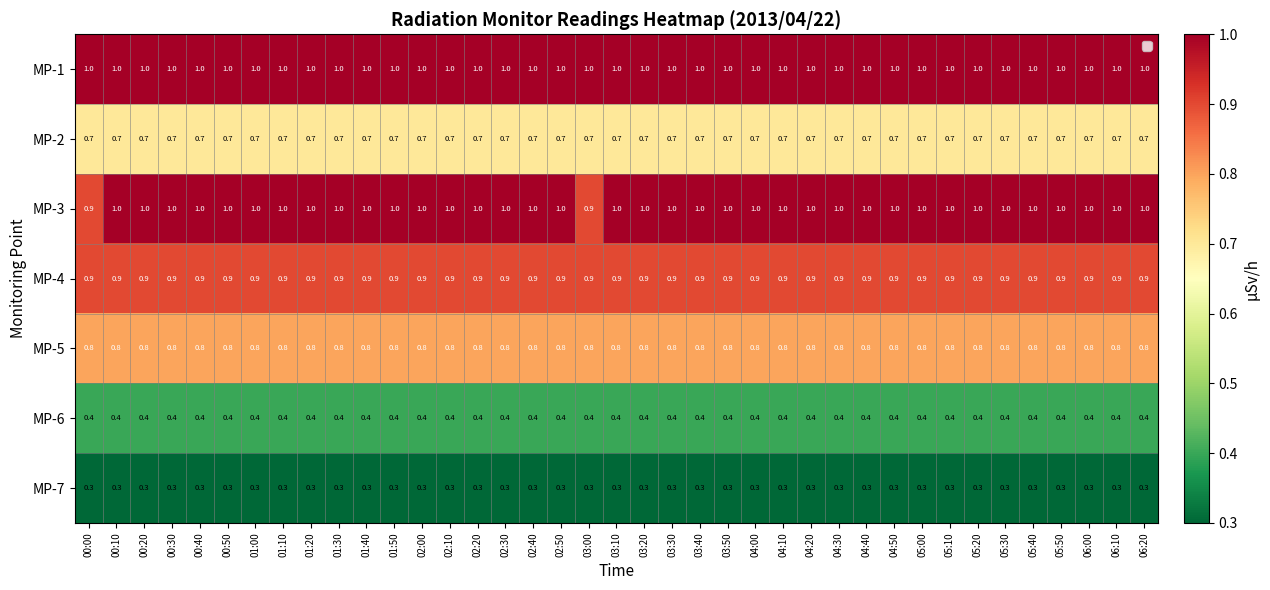

Between 03:00 and 03:50, which series saw the biggest shift?

MP-3